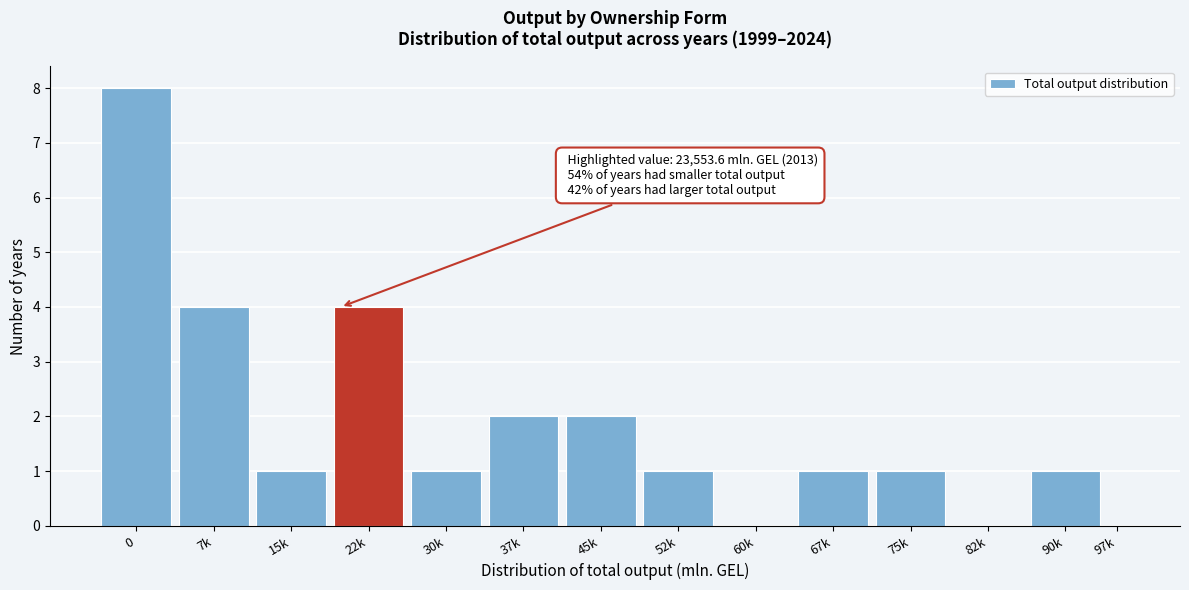

Reading right to left, transcribe all the data shown in this chart.

97k=0	90k=1	82k=0	75k=1	67k=1	60k=0	52k=1	45k=2	37k=2	30k=1	22k=4	15k=1	7k=4	0=8